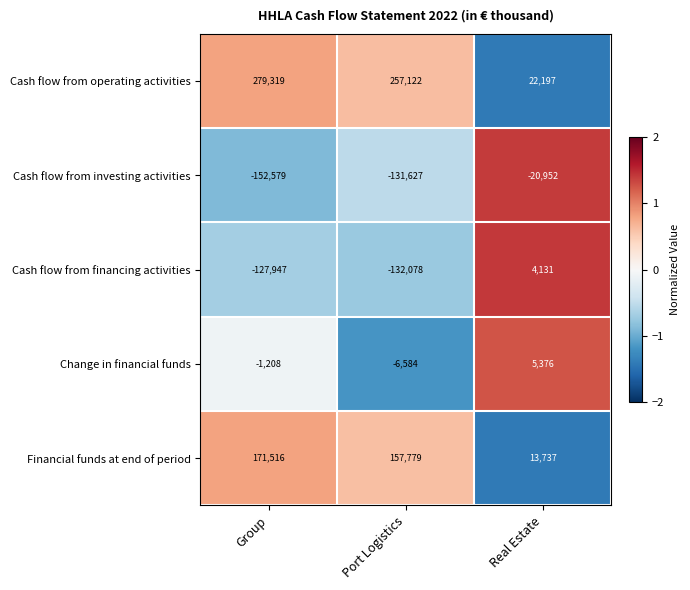

At which category does the chart reach its peak across all series?

Group